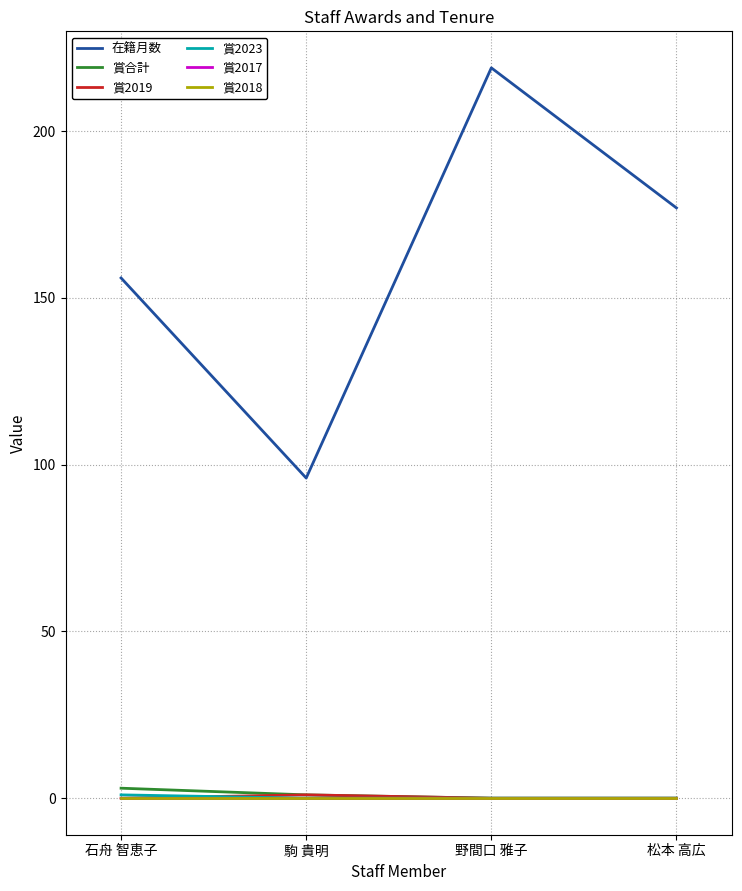

Which series changed the most between 石舟 智恵子 and 野間口 雅子?

在籍月数